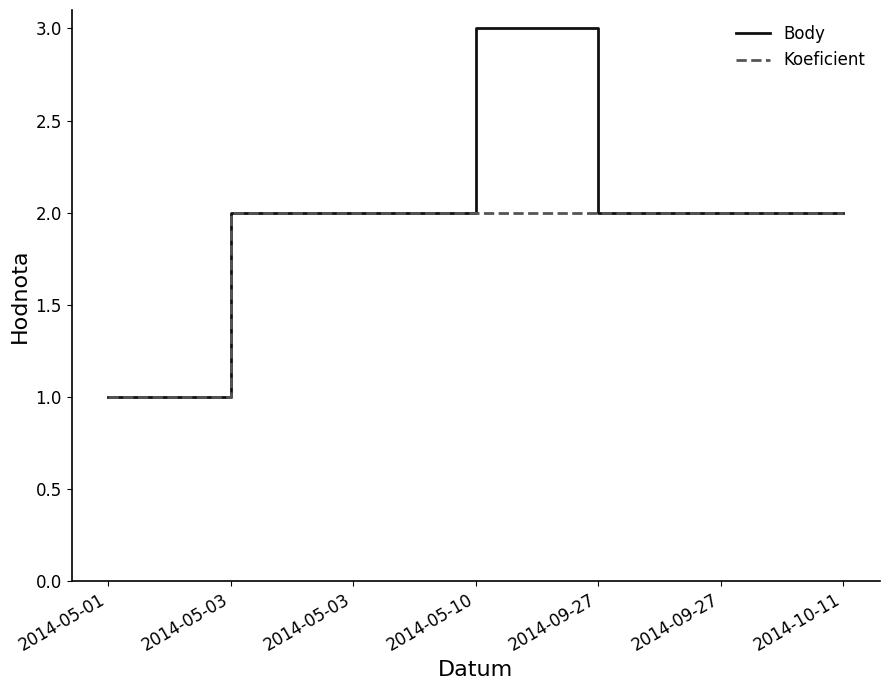

What is the label of the 3rd point from the left?

2014-05-03